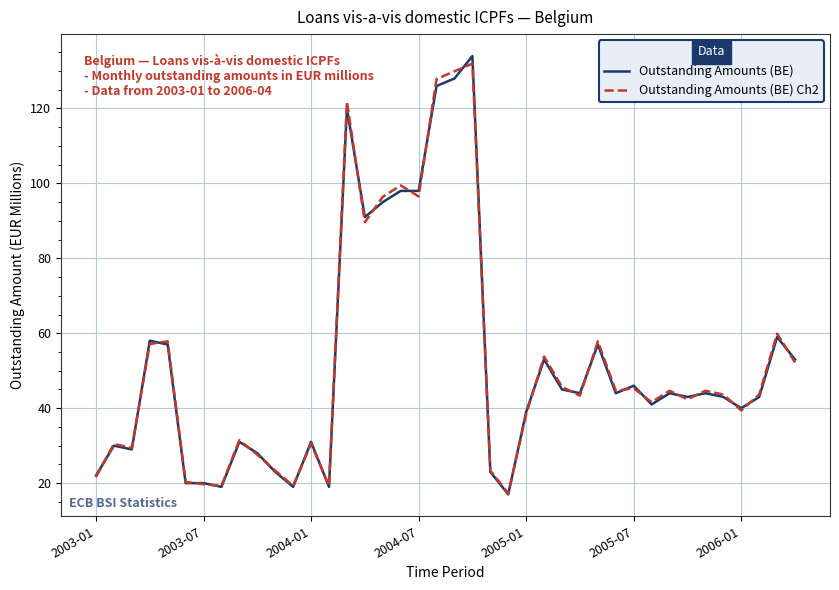

What is the minimum value shown in the chart?

17.0